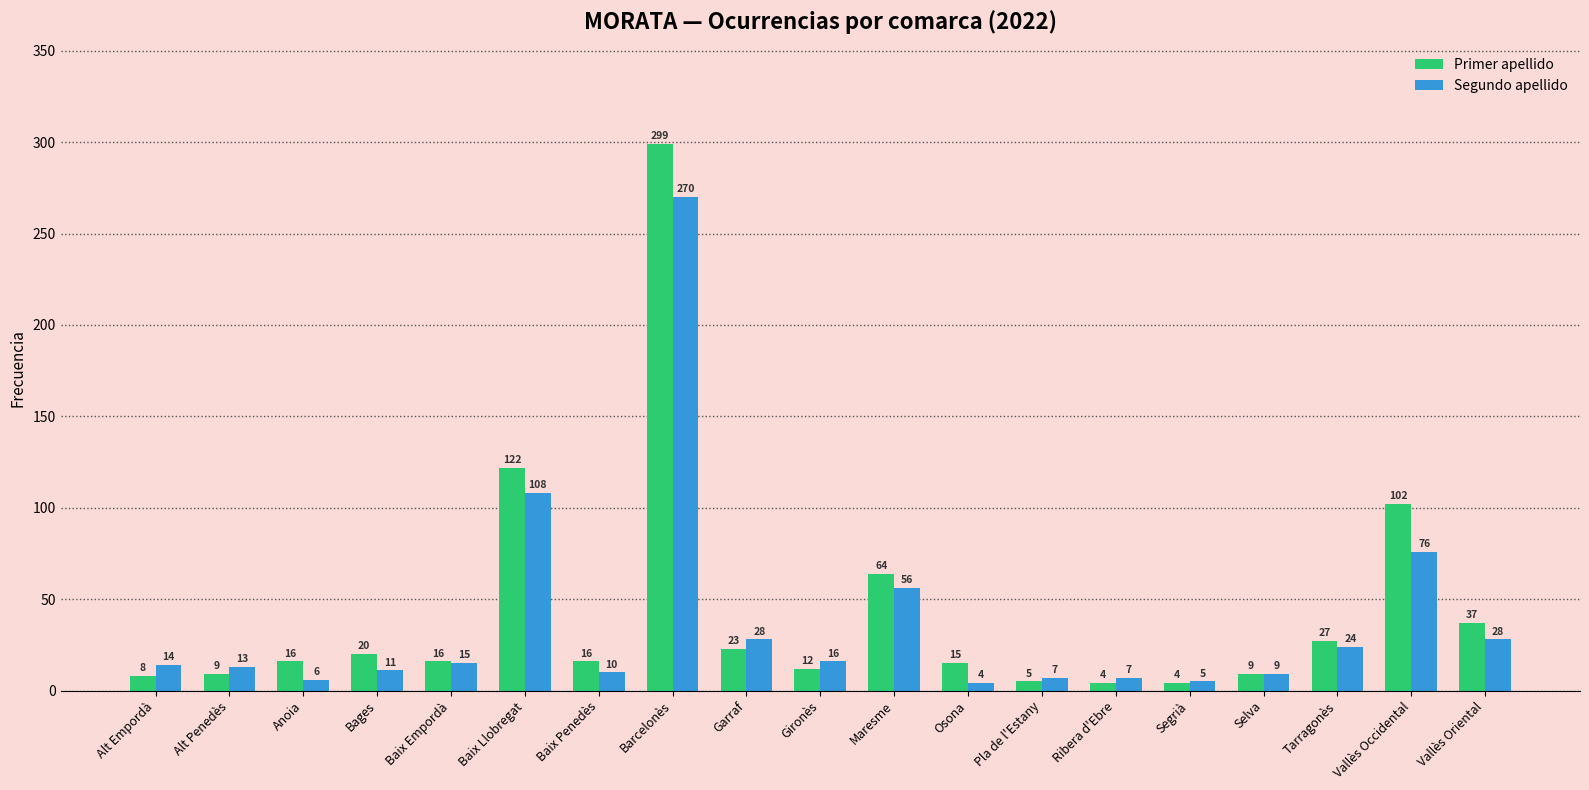

What position from the right is Vallès Oriental?

1